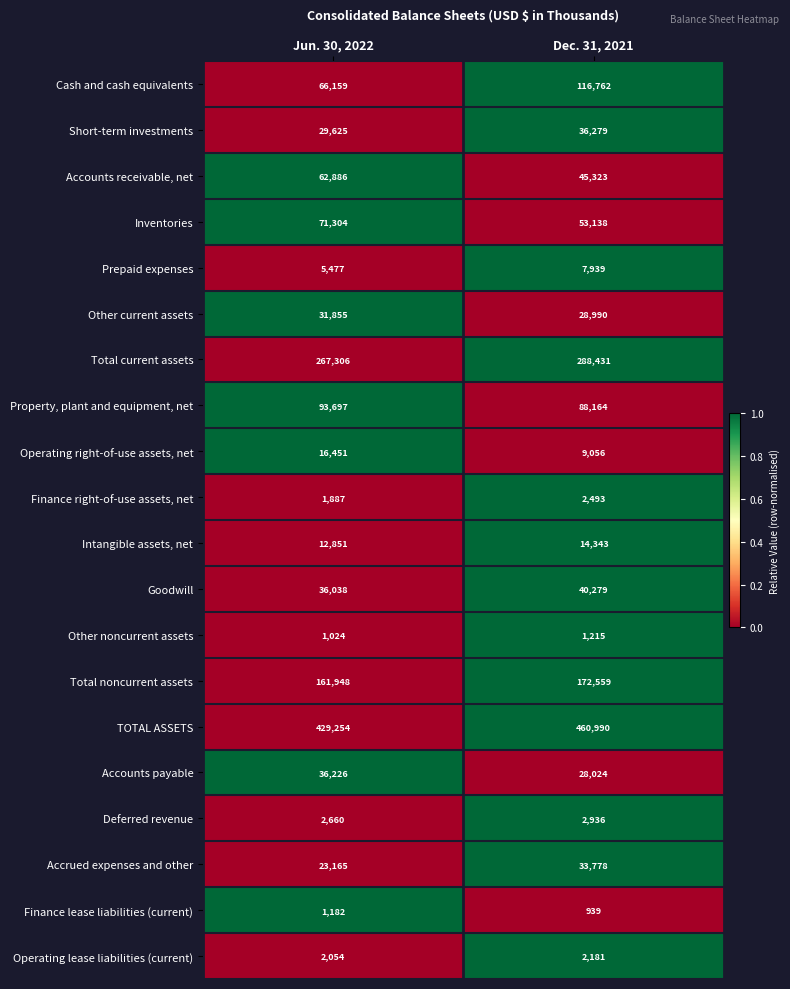

Which series changed the most between Jun. 30, 2022 and Dec. 31, 2021?

Cash and cash equivalents